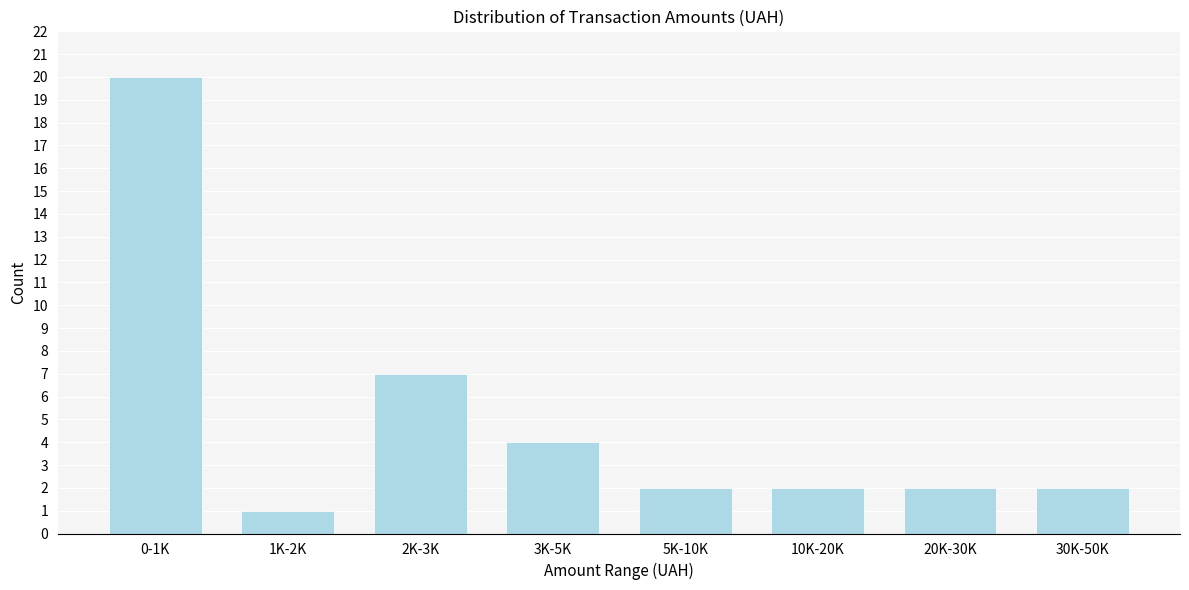

Reading left to right, extract all data points from this chart.

20	1	7	4	2	2	2	2